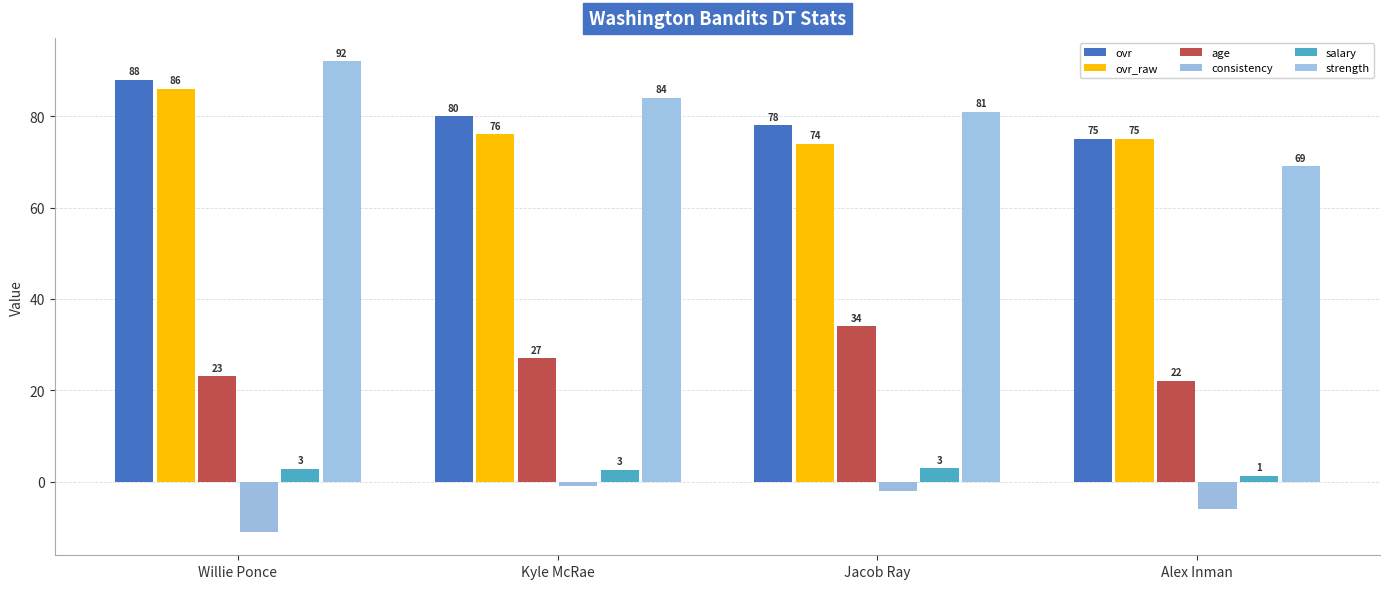

The value of age at Willie Ponce is 38.6. True or false?

False